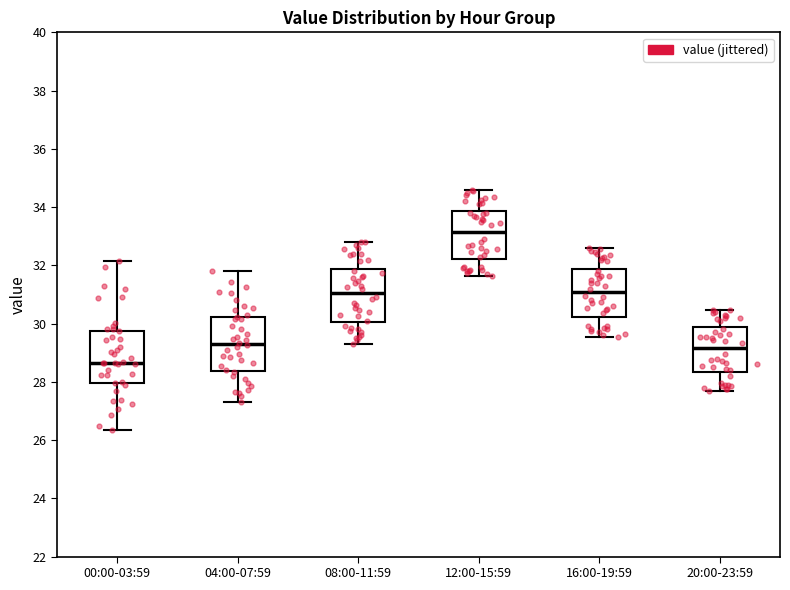

Reading left to right, read every box against the y-axis: the position of its median line, the range the box covers, and the ends of its whiskers. The values are not printed on the chart, so give them approximately, as read against the axis.

00:00-03:59: median 28.6, box 28.0 to 29.8, whiskers 26.4 to 32.2
04:00-07:59: median 29.4, box 28.4 to 30.2, whiskers 27.4 to 31.8
08:00-11:59: median 31.0, box 30.0 to 31.8, whiskers 29.4 to 32.8
12:00-15:59: median 33.2, box 32.2 to 33.8, whiskers 31.6 to 34.6
16:00-19:59: median 31.0, box 30.2 to 31.8, whiskers 29.6 to 32.6
20:00-23:59: median 29.2, box 28.4 to 29.8, whiskers 27.8 to 30.4